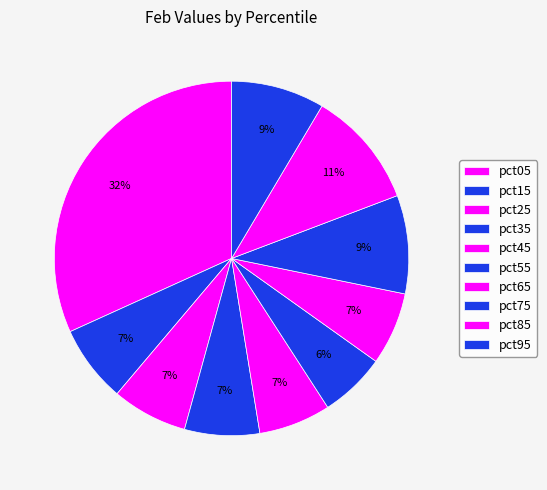

To the nearest percent, what is the combined percentage of pct65 and pct05?

38%